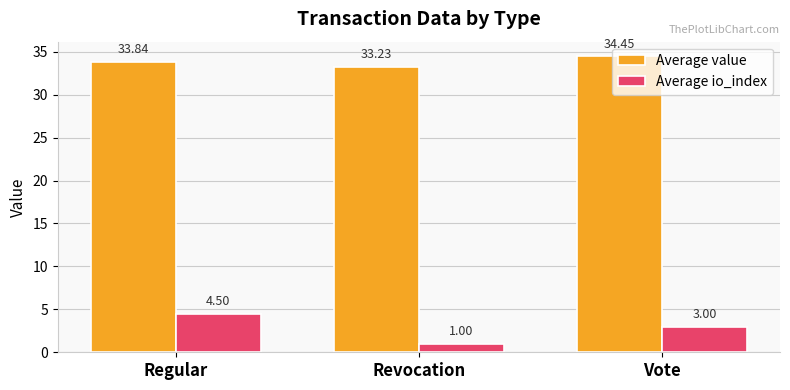

What is the difference between the second highest and minimum values in the Average io_index series?

2.0